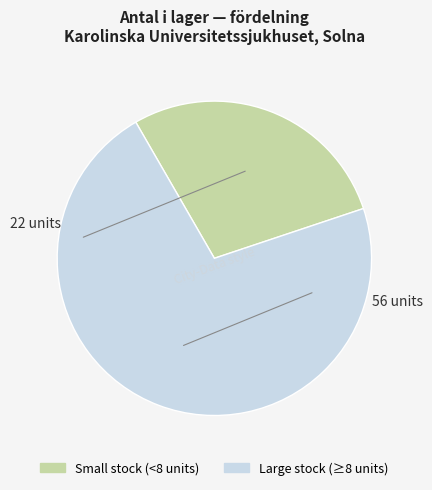

Is there a majority slice in this chart?

Yes